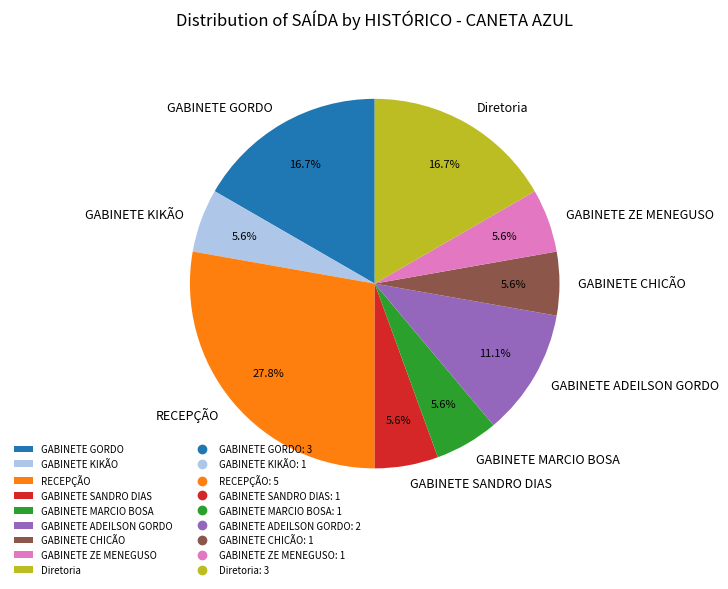

The GABINETE MARCIO BOSA slice represents 18% of the pie. True or false?

False